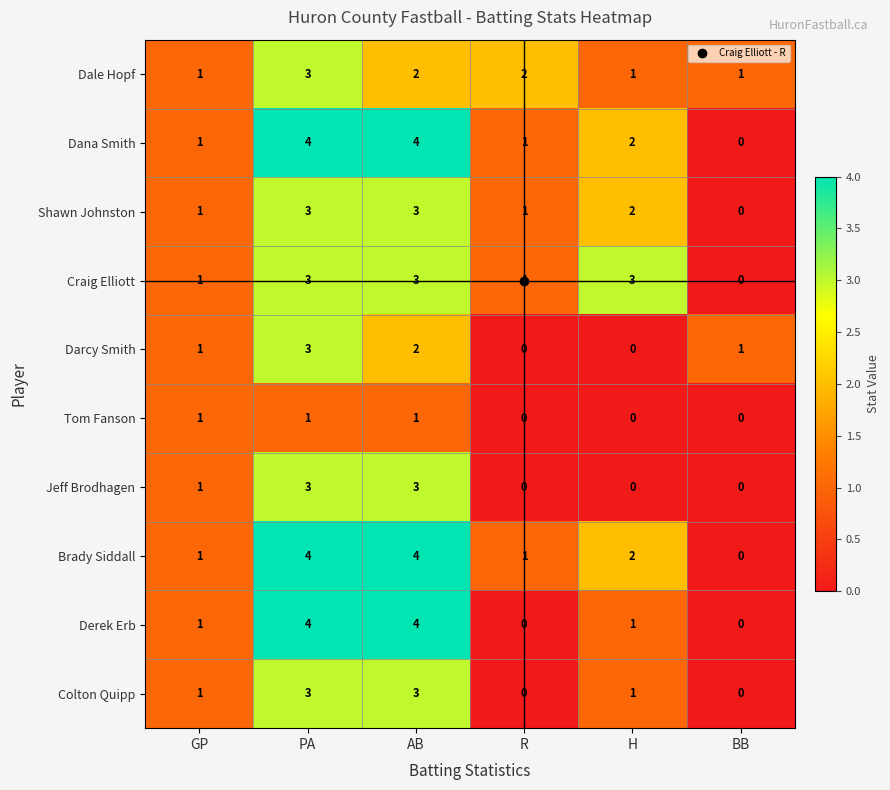

What is the maximum value shown in the chart?

4